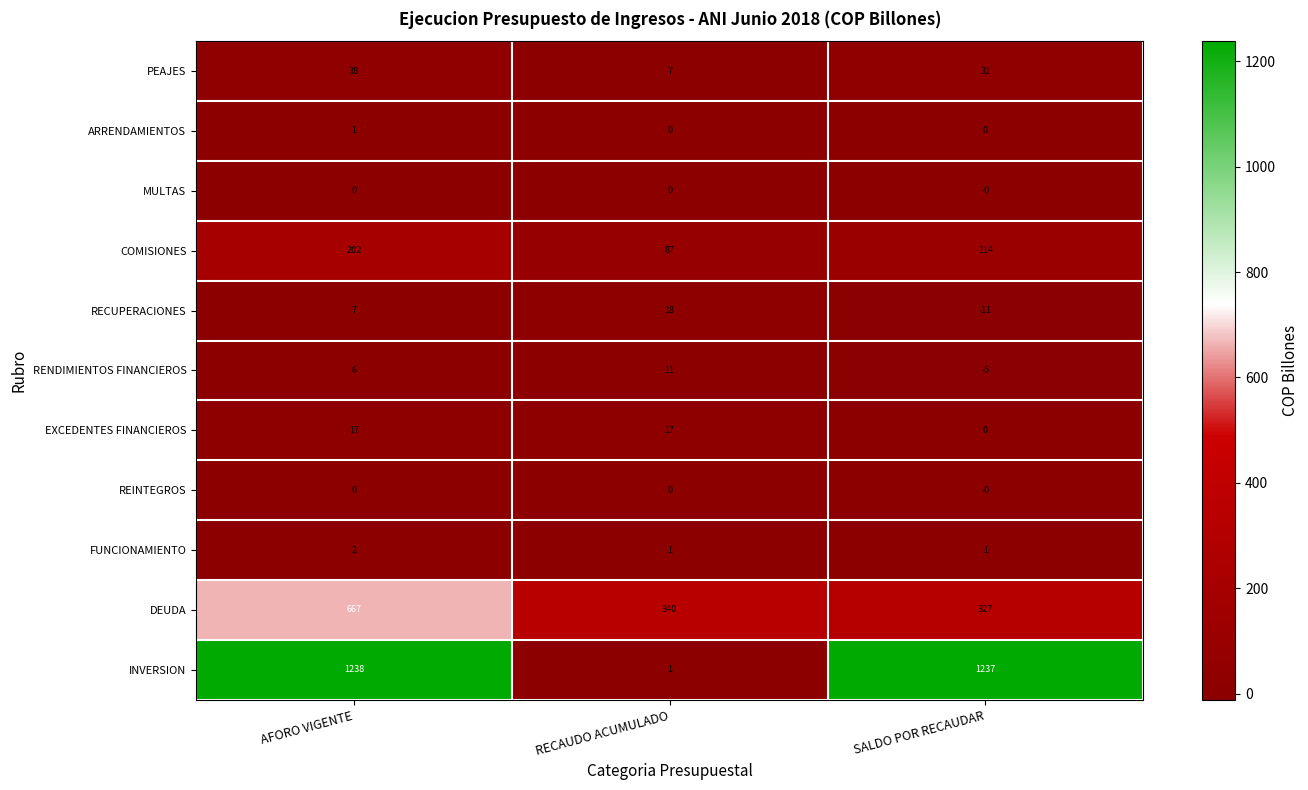

What is the spread (max minus min) of values at AFORO VIGENTE?

1238